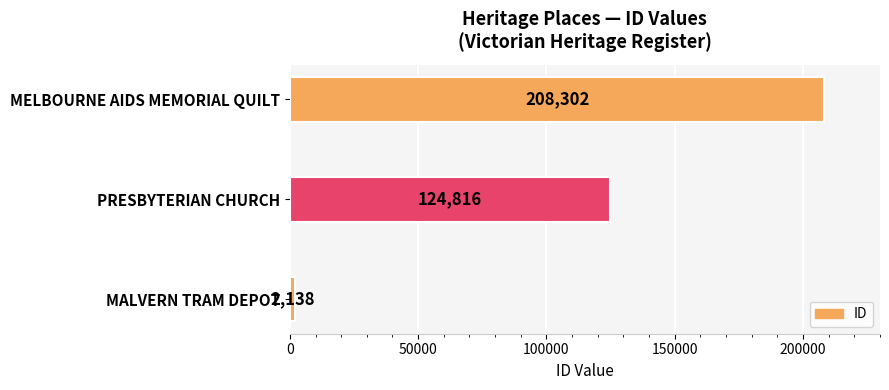

What is the difference between the second highest and minimum values?

122678